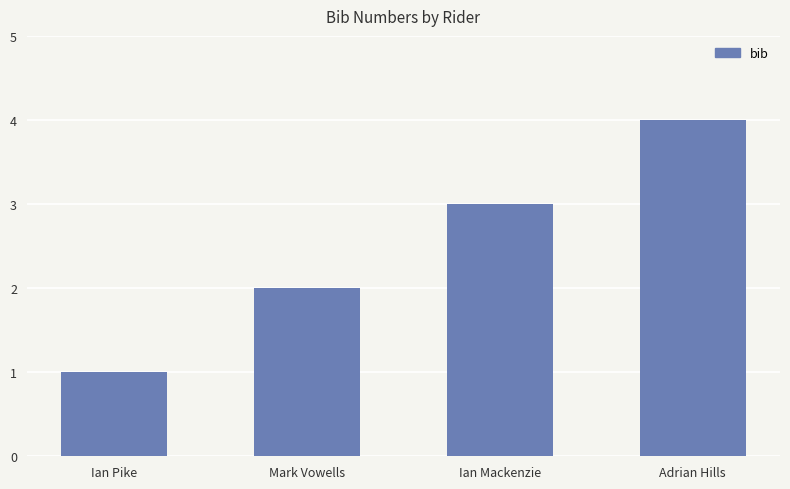

What is the difference between the second highest and second lowest values?

1